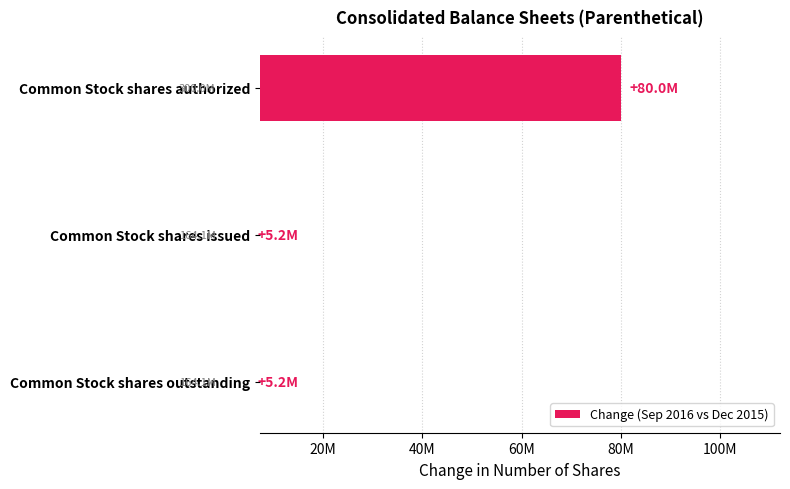

Are the bars horizontal?

Yes